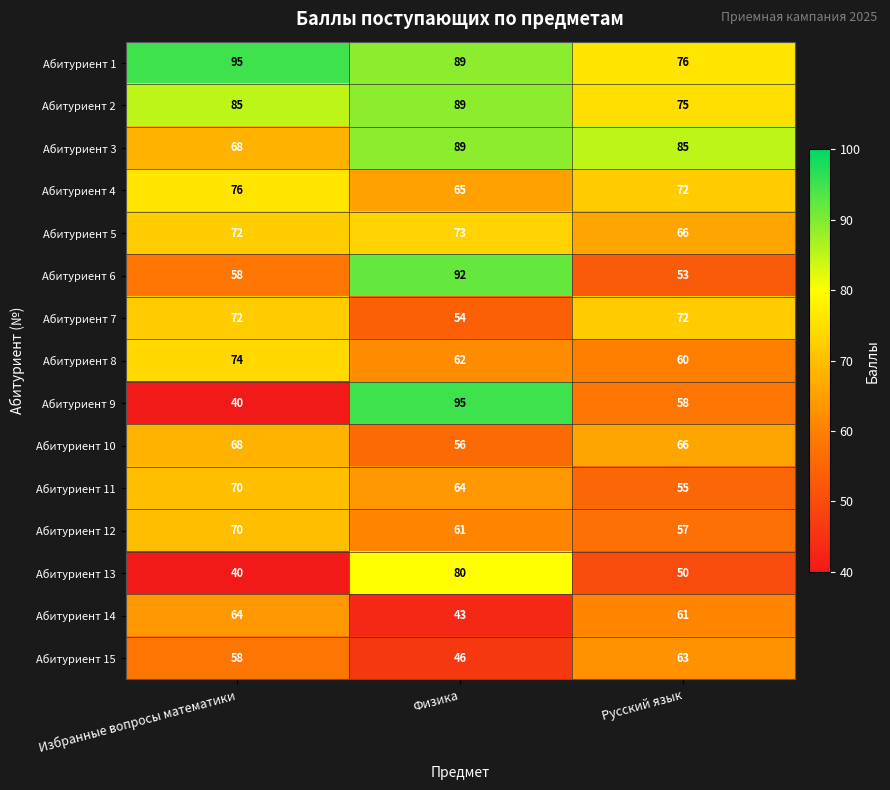

Count the number of categories in the chart.

3